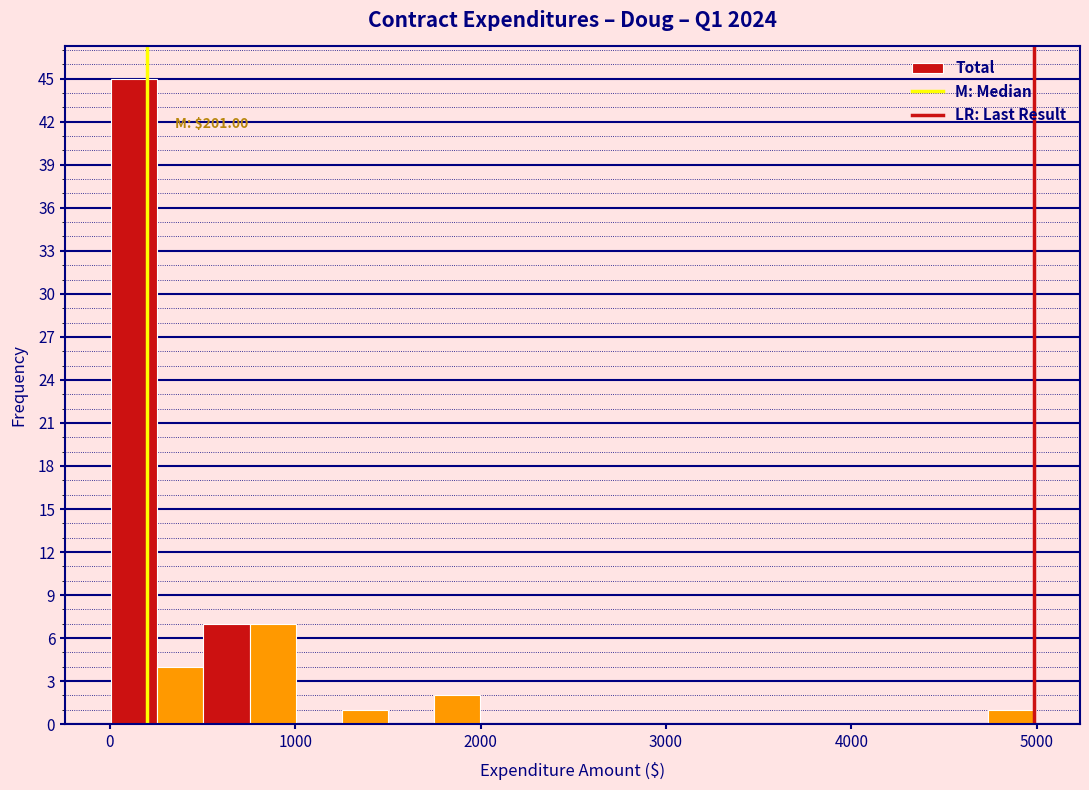

Read against the x-axis, roughly where is the centre of the tallest bar?

100